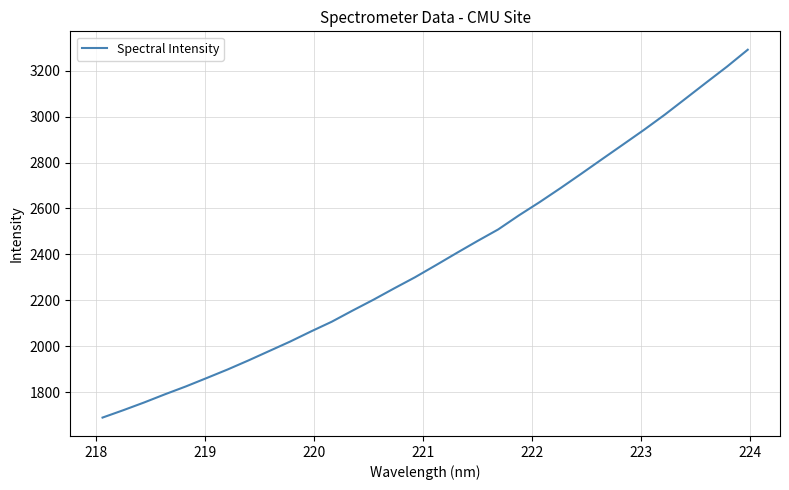

What is the sum of all values?

76312.1